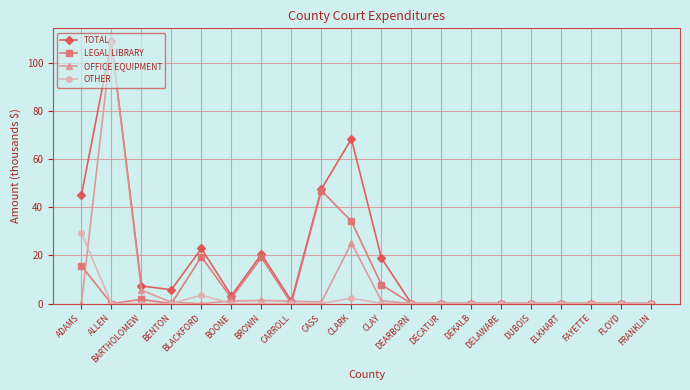

Rank the series at CLARK from lowest to highest value.

OTHER, OFFICE EQUIPMENT, LEGAL LIBRARY, TOTAL